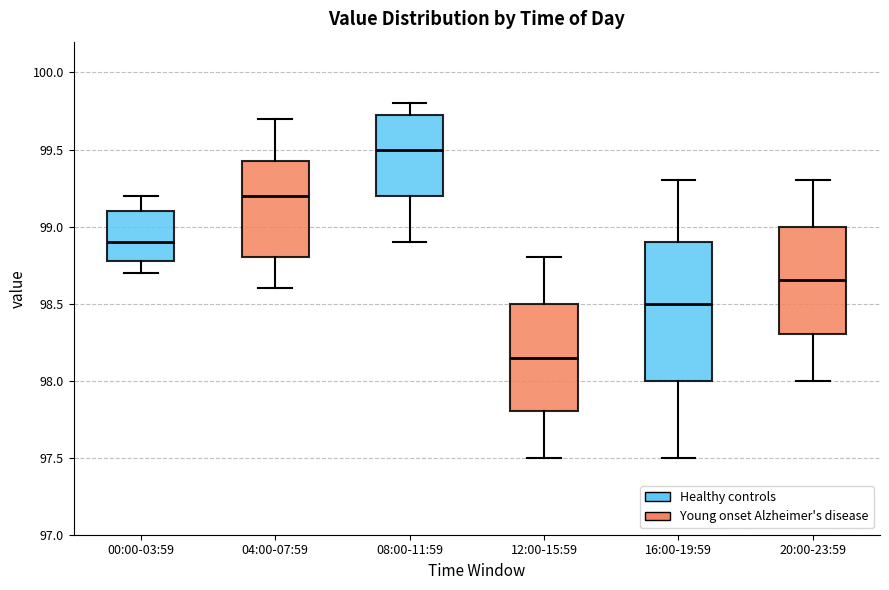

Reading left to right, transcribe this box plot: for each box, give where its median line is, the range the box spans, and where its two whiskers end, as read against the y-axis. The values are not printed on the chart, so give them approximately, as read against the axis.

00:00-03:59: median 98.90, box 98.80 to 99.10, whiskers 98.70 to 99.20
04:00-07:59: median 99.20, box 98.80 to 99.45, whiskers 98.60 to 99.70
08:00-11:59: median 99.50, box 99.20 to 99.75, whiskers 98.90 to 99.80
12:00-15:59: median 98.15, box 97.80 to 98.50, whiskers 97.50 to 98.80
16:00-19:59: median 98.50, box 98.00 to 98.90, whiskers 97.50 to 99.30
20:00-23:59: median 98.65, box 98.30 to 99.00, whiskers 98.00 to 99.30